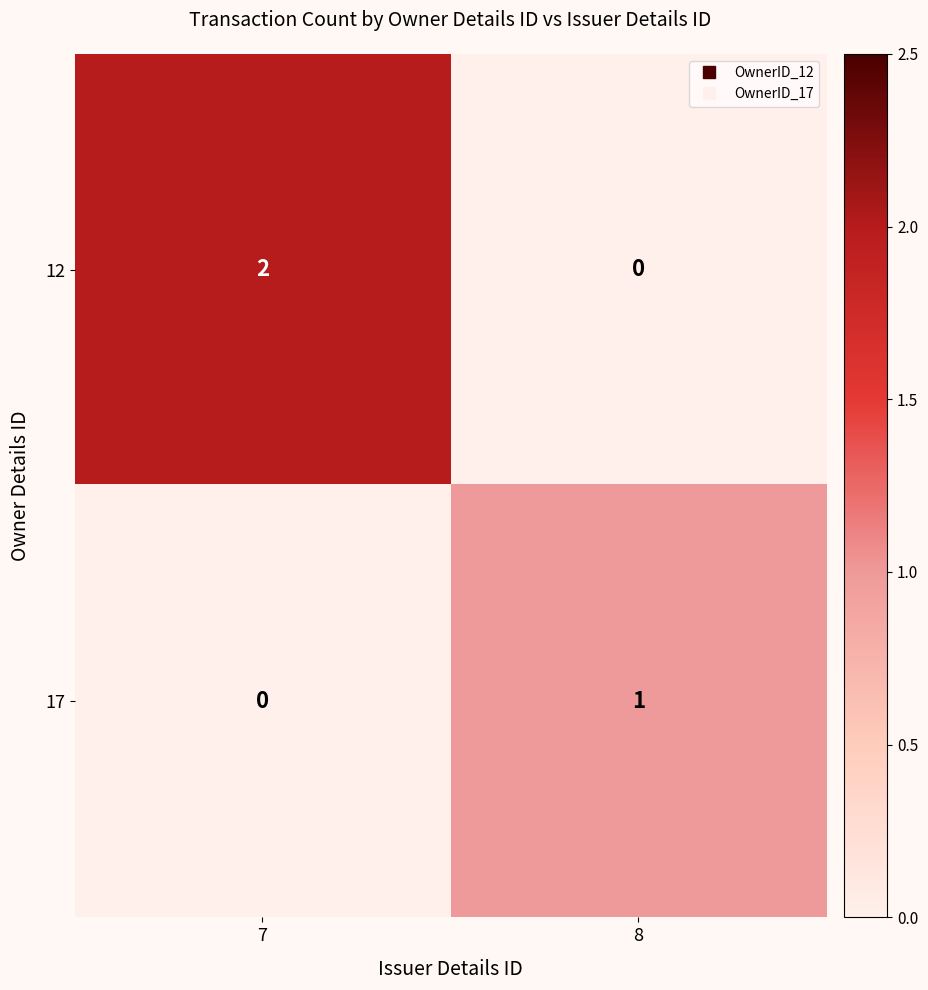

Reading left to right, transcribe all the data shown in this chart.

12: 2	0
17: 0	1